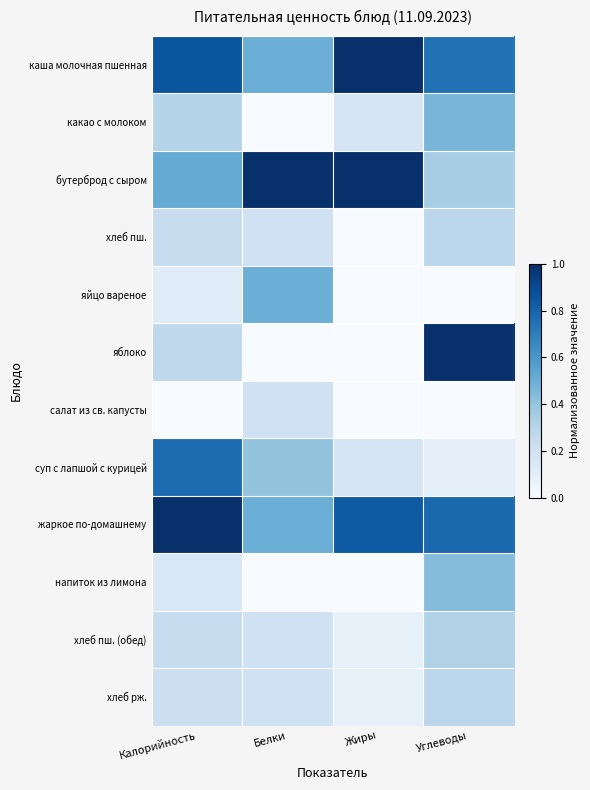

List the series in order of their peak value, highest first.

жаркое по-домашнему, яблоко, каша молочная пшенная, бутерброд с сыром, суп с лапшой с курицей, яйцо вареное, какао с молоком, напиток из лимона, хлеб пш. (обед), хлеб пш., хлеб рж., салат из св. капусты